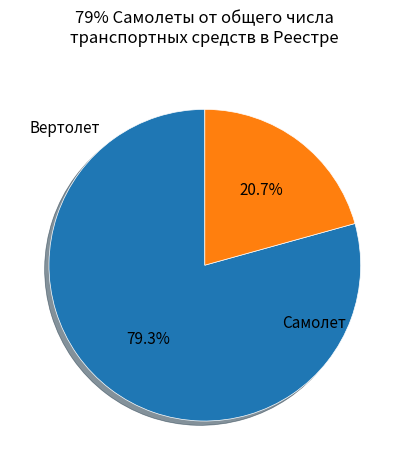

Does any single category account for the majority?

Yes